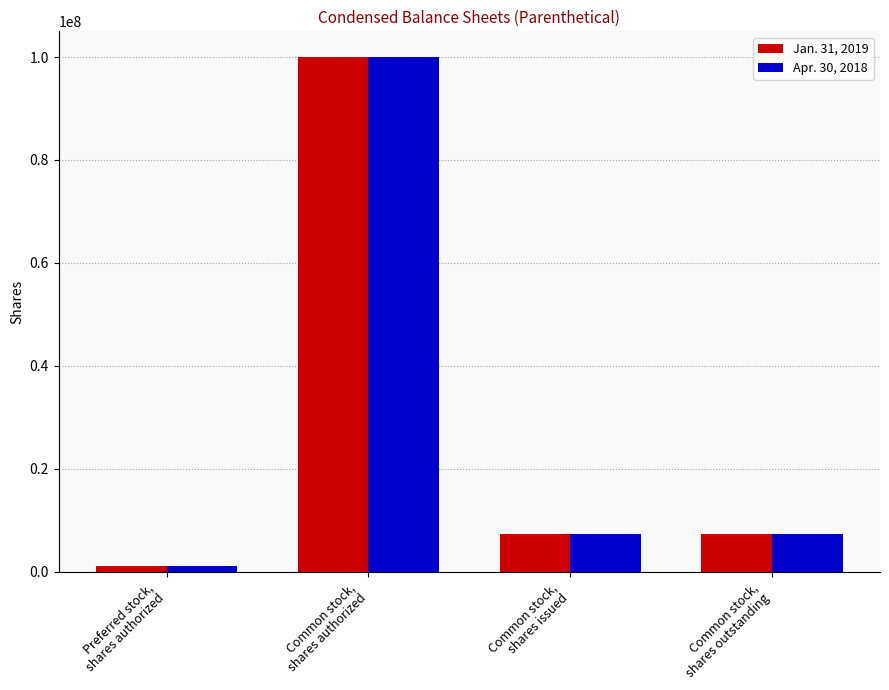

How many groups of bars are there?

4